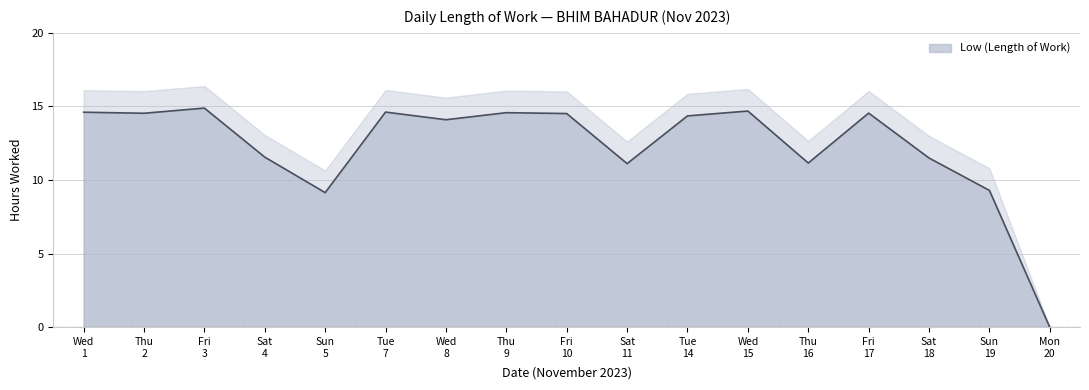

True or false: the data has more than 2 interior local peaks.

True